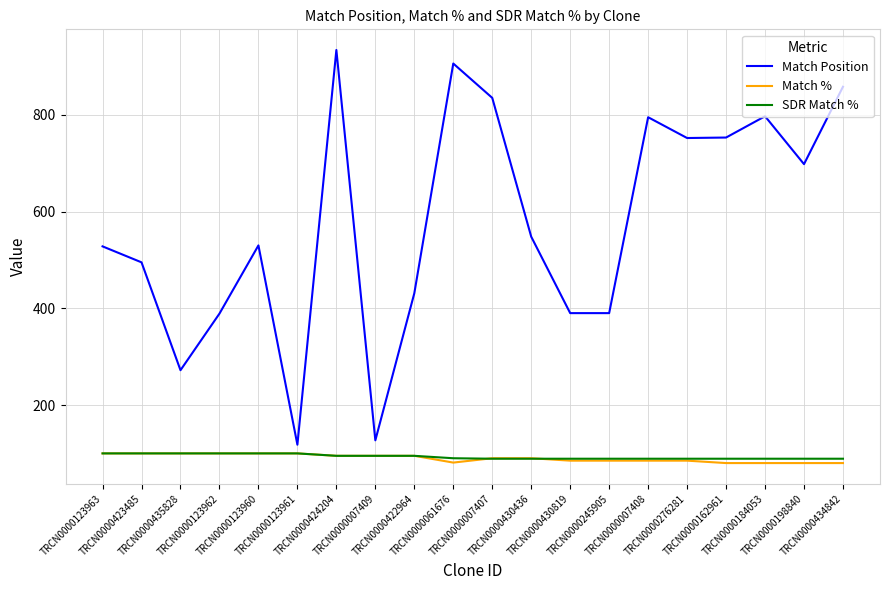

Which series has the widest spread of values?

Match Position